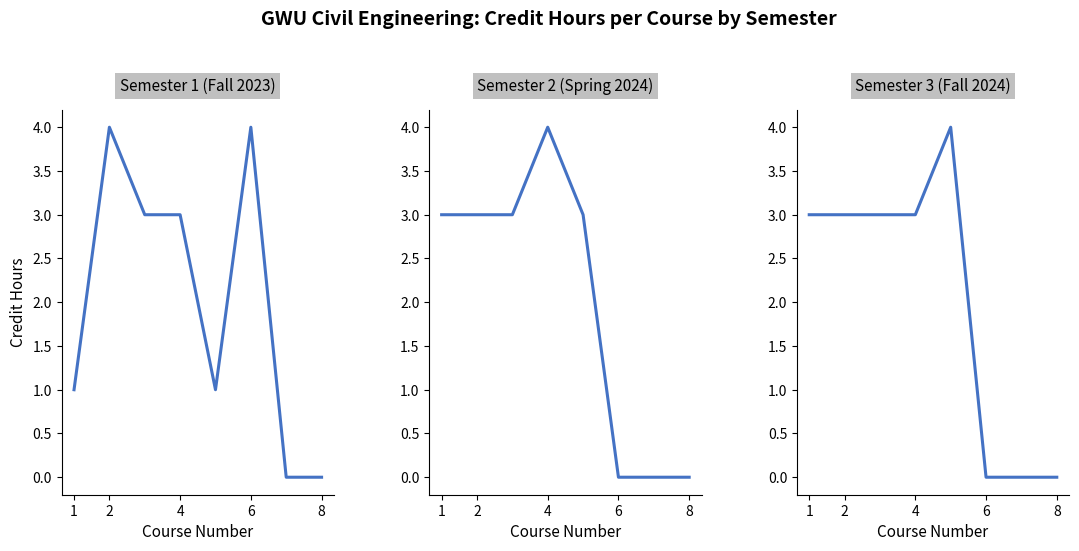

Is it true that Semester 3 equals 0 at 8?

True